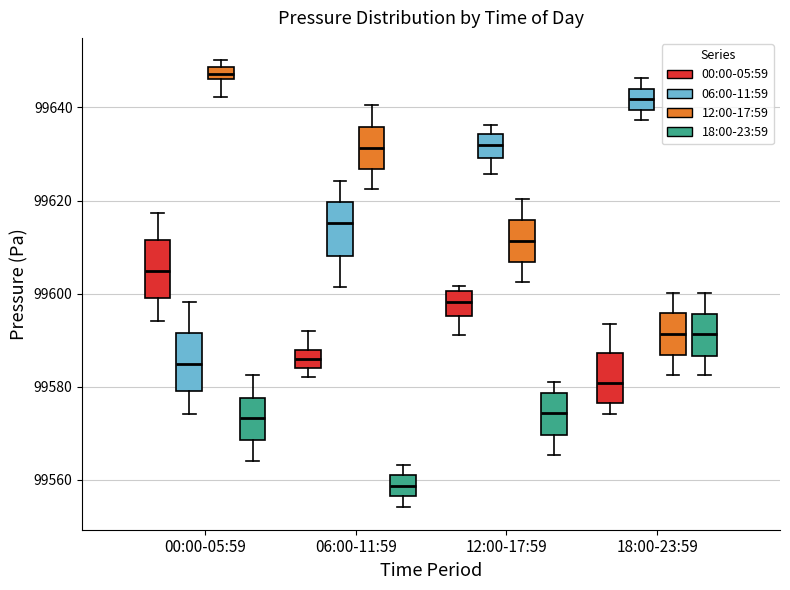

Which box has the lowest median line?

06:00-11:59 (18:00-23:59)